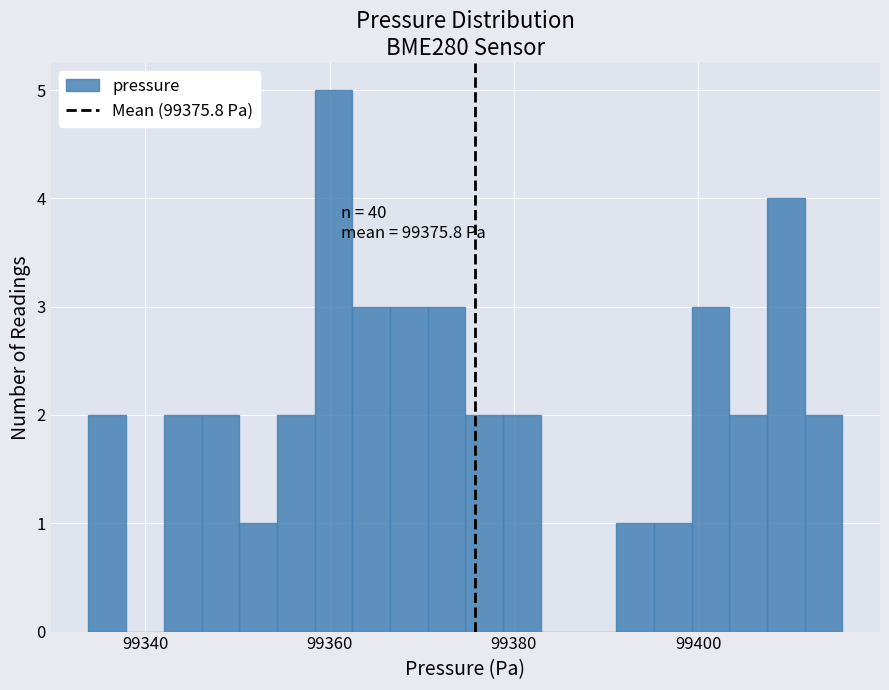

Around what value on the x-axis is the tallest bar? Give the approximate position of its centre, as read against the axis.

99360